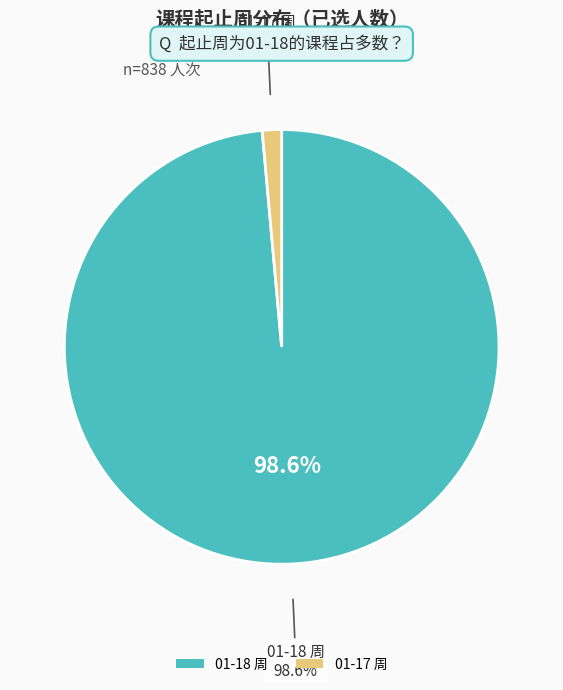

Does 01-17 account for over 50% of the chart?

No